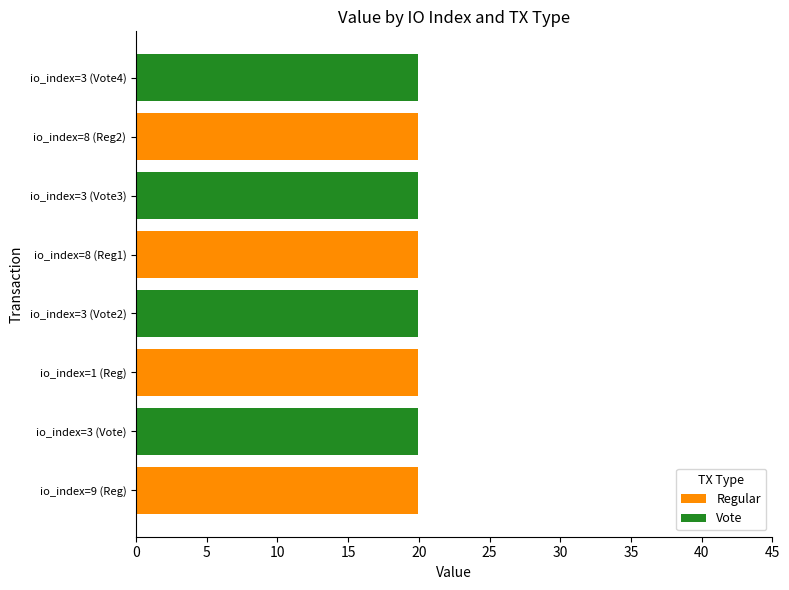

What is the total value across all series at io_index=8 (Reg1)?

20.0